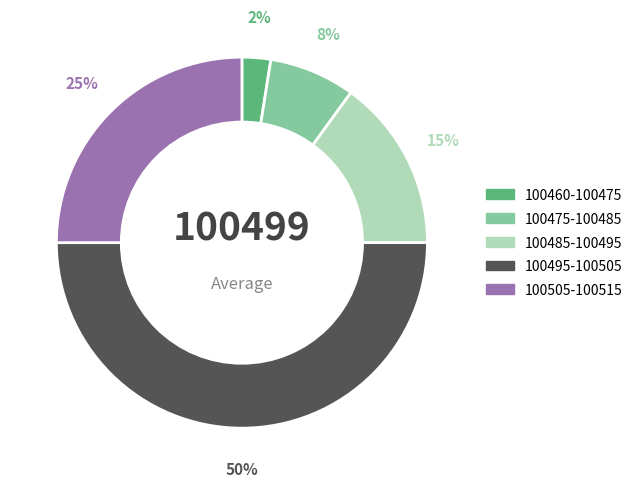

To the nearest percent, what is the average slice percentage?

20%